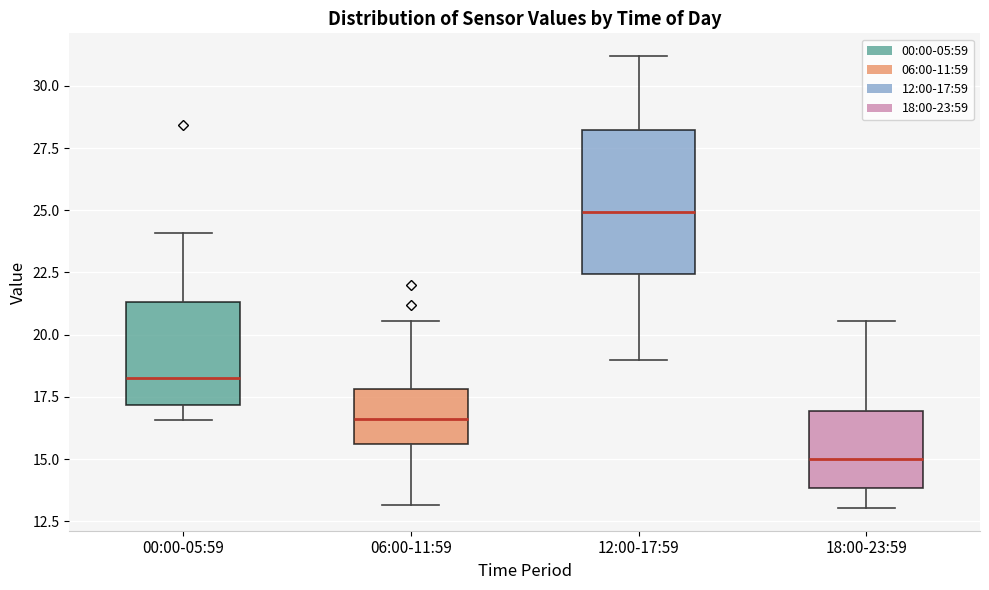

Which box's median line is the highest?

12:00-17:59